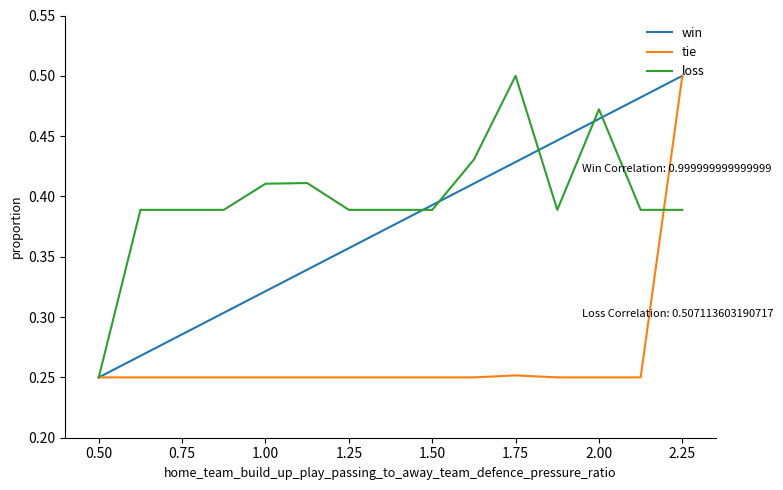

The win series shows 0.3 at 2.00. True or false?

False